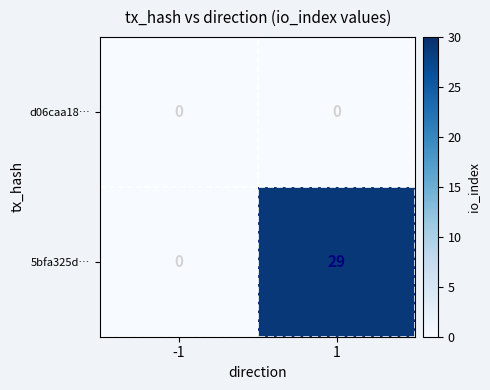

What is the sum of the 5bfa325d… values at 1 and -1?

29